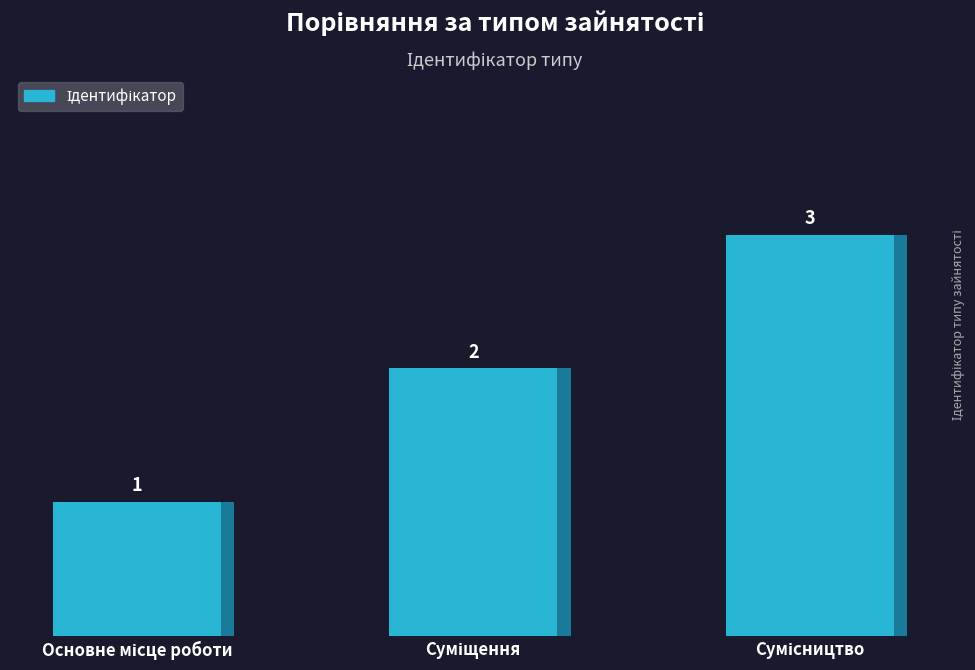

List the labels in order of value, largest first.

Сумісництво, Суміщення, Основне місце роботи